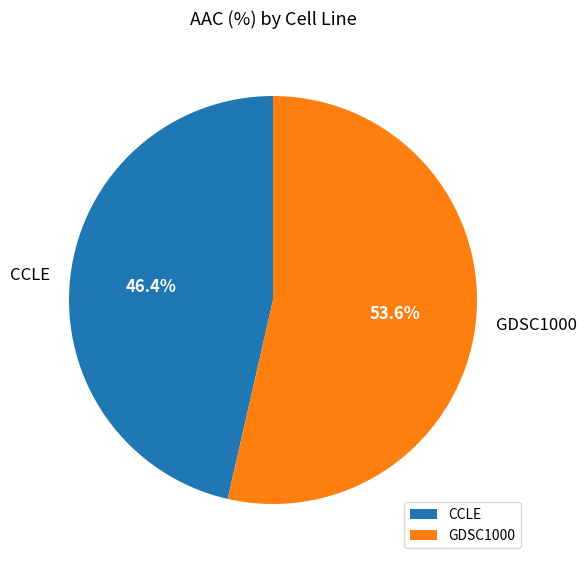

Does any single category account for the majority?

Yes